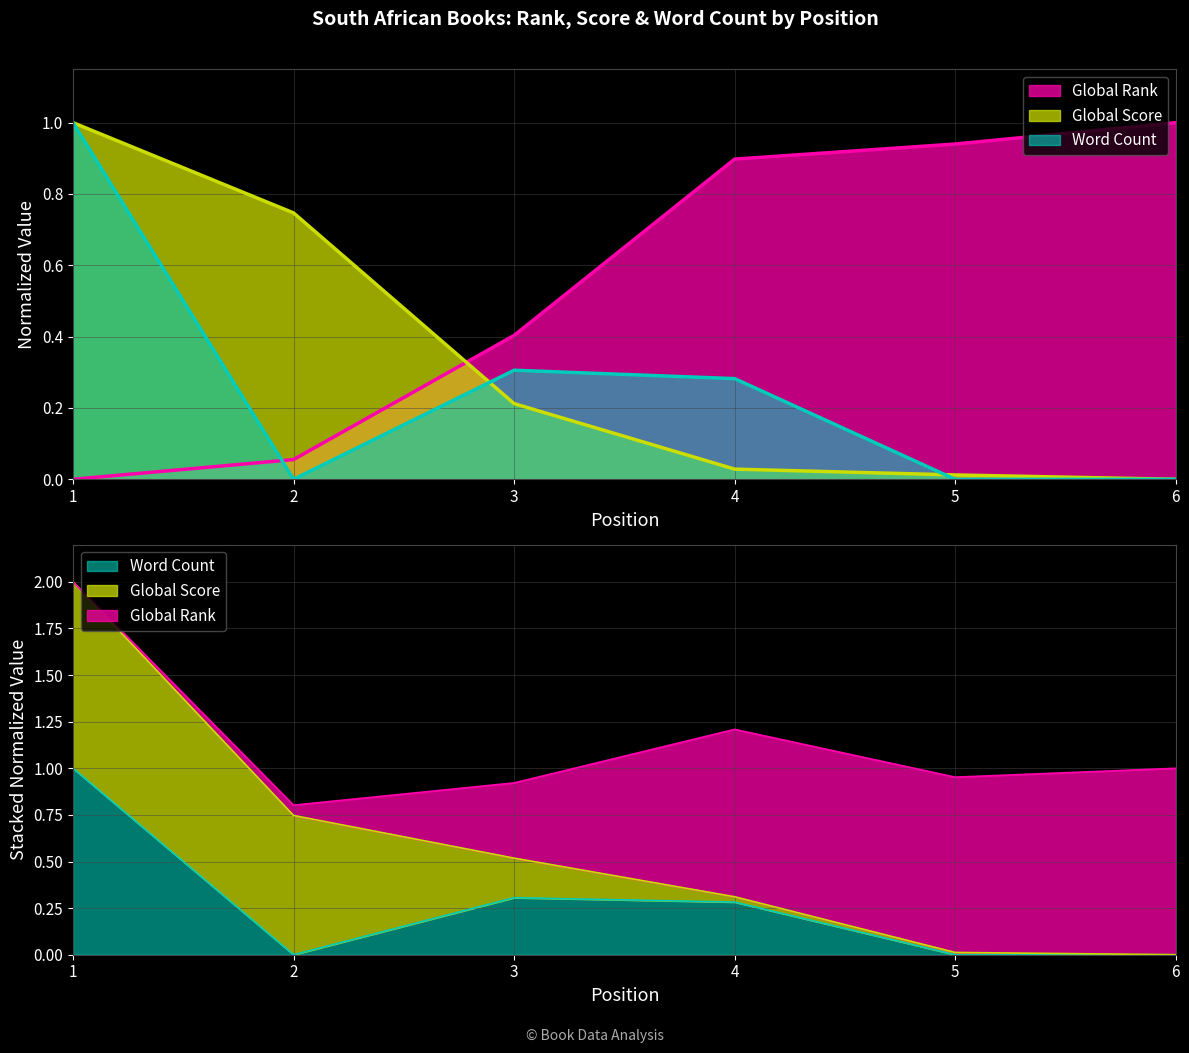

Rank the categories by Global Score value from lowest to highest.

6, 5, 4, 3, 2, 1